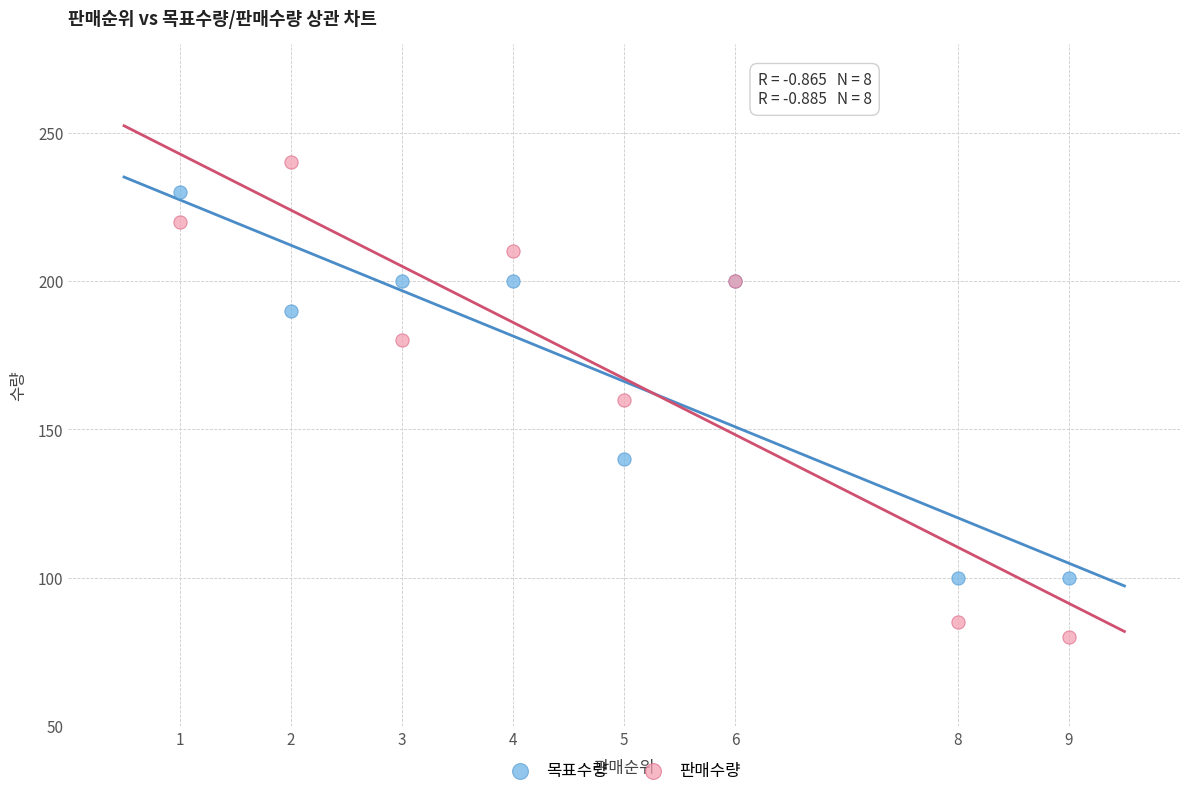

Which series has the largest Y range (max minus min)?

판매수량